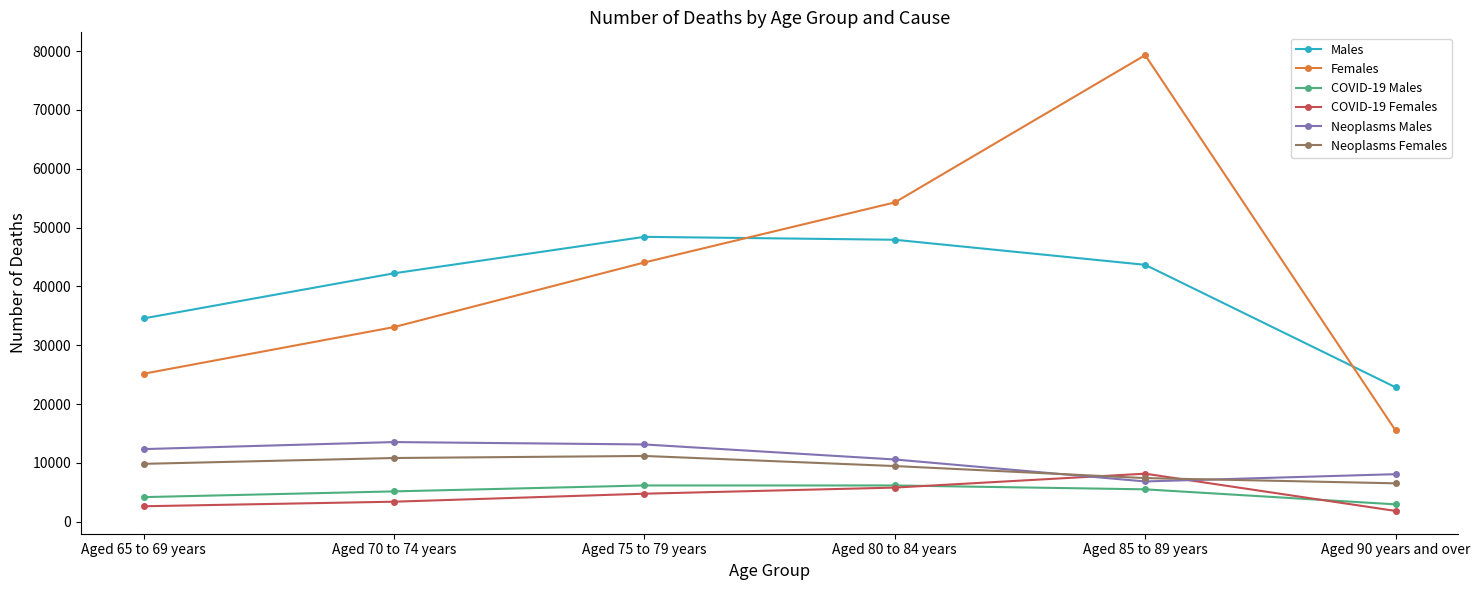

What is the difference between the maximum and second lowest values in the COVID-19 Males series?

1982